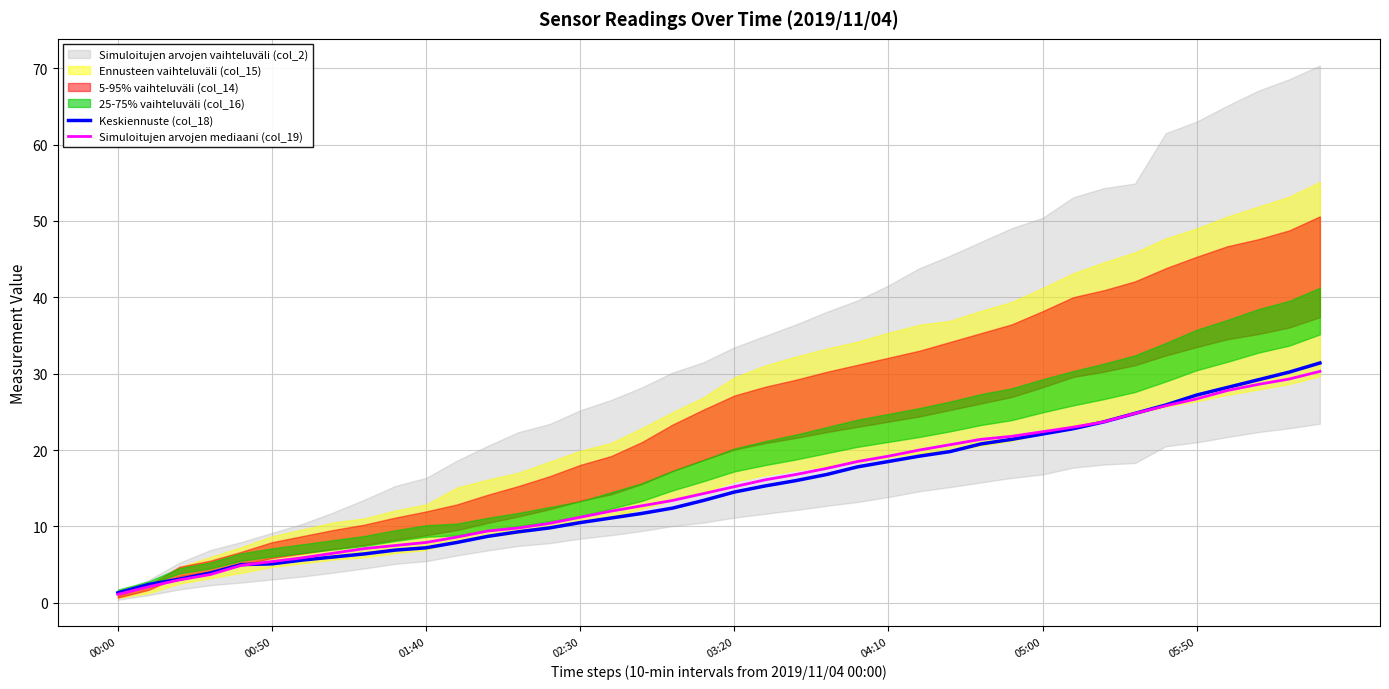

Which category has the highest value across all series?

39